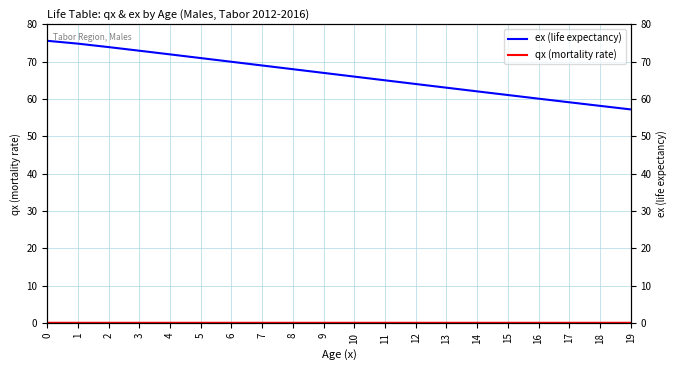

What is the maximum value shown in the chart?

75.6